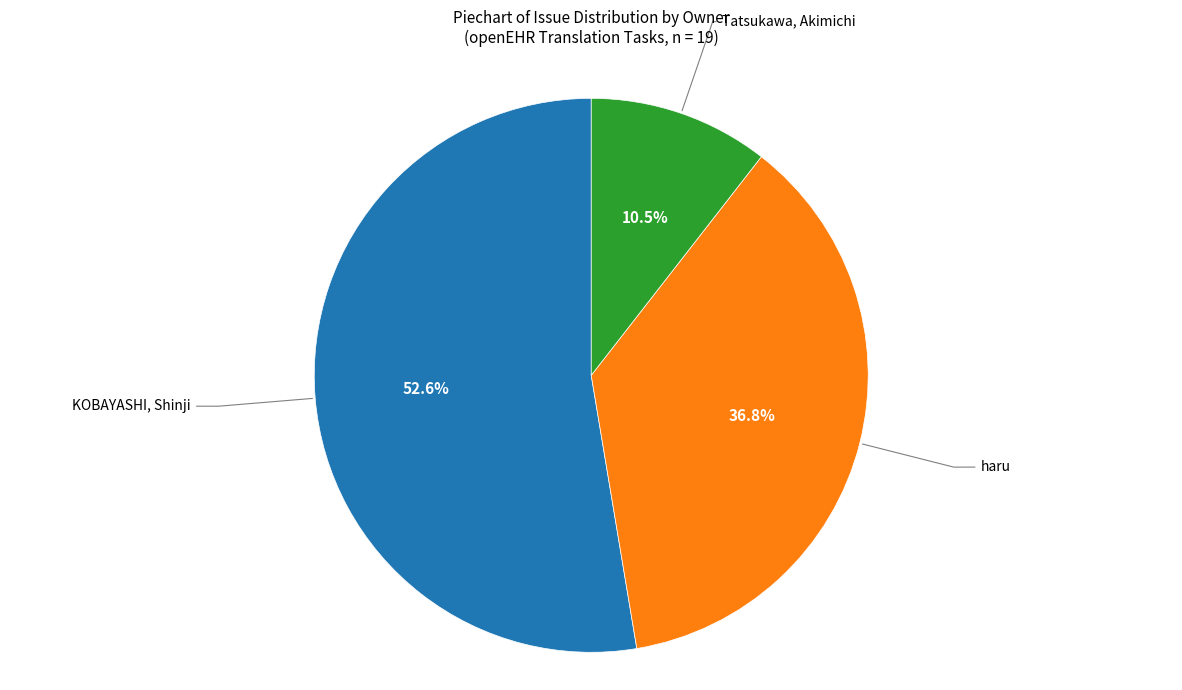

Approximately how many times larger is the value at haru compared to Tatsukawa, Akimichi?

3.5